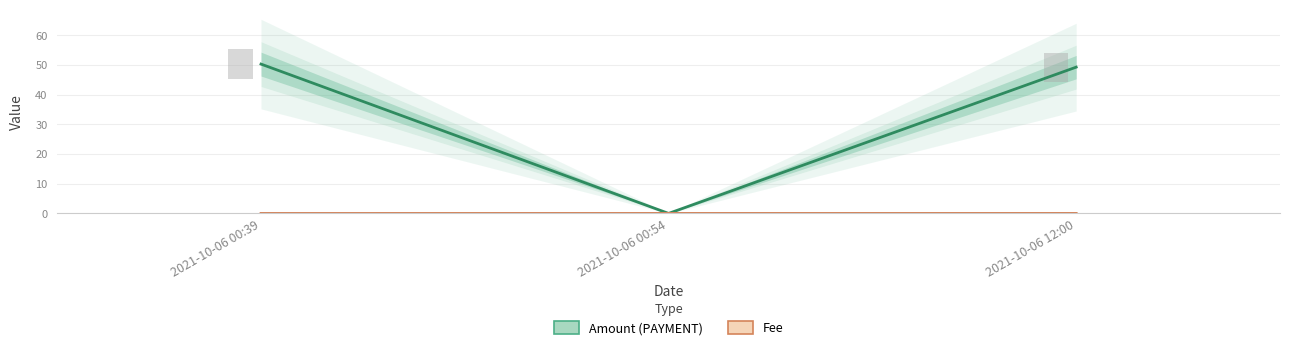

Read the Amount value at 2021-10-06 00:39.

50.2